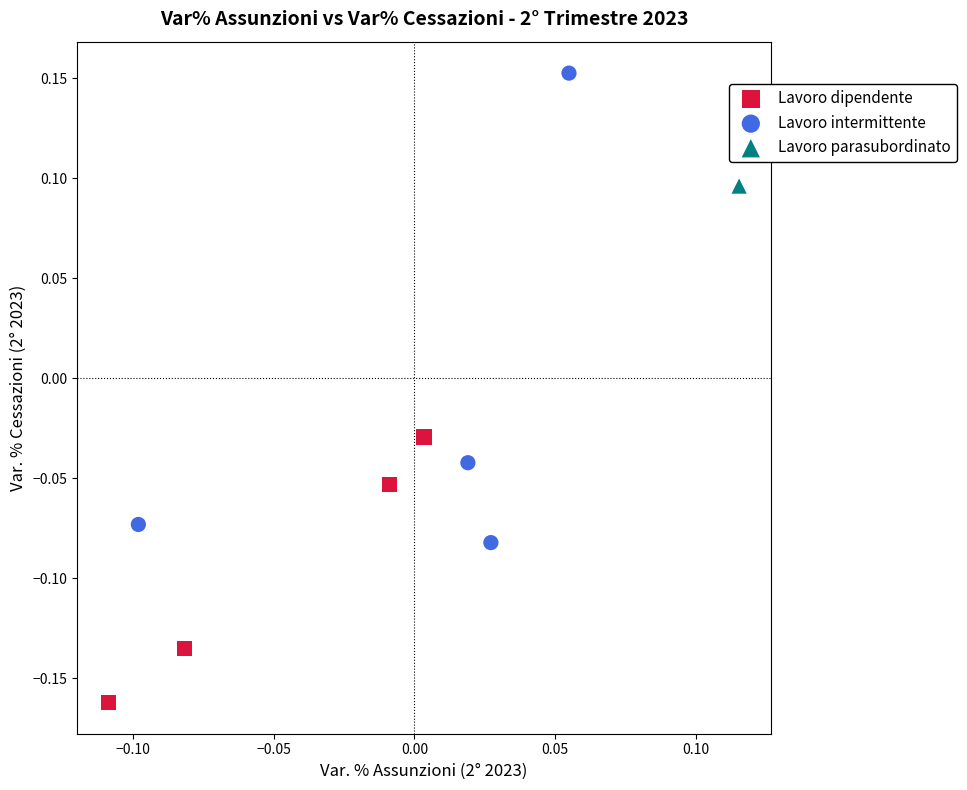

What are all the series names shown in the legend?

Lavoro dipendente, Lavoro intermittente, Lavoro parasubordinato